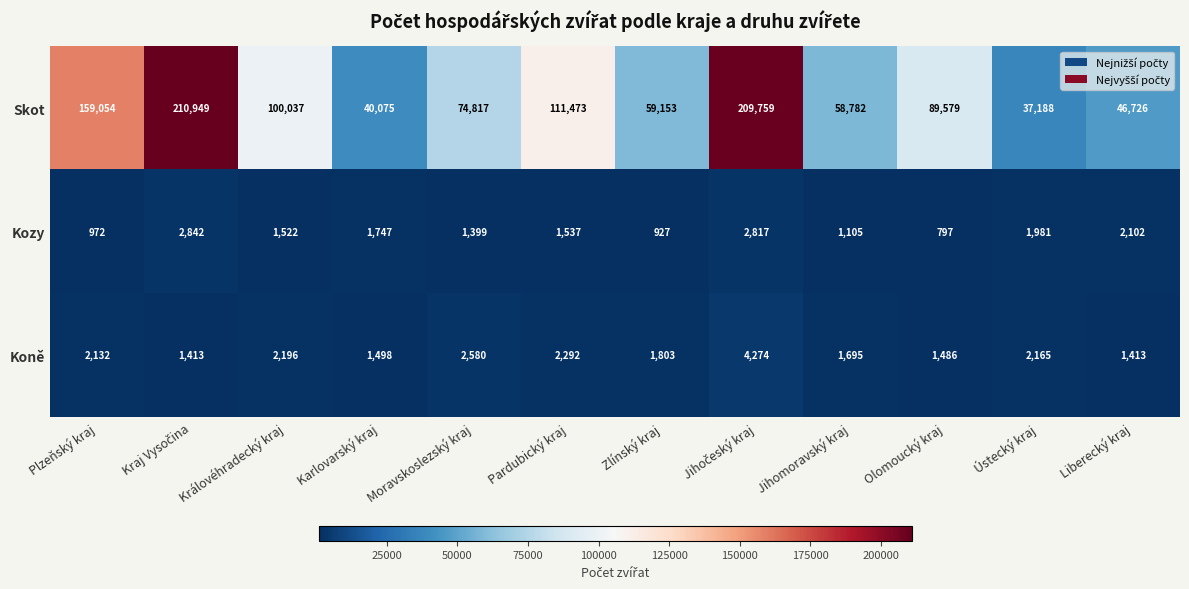

What is the greatest value displayed?

210949